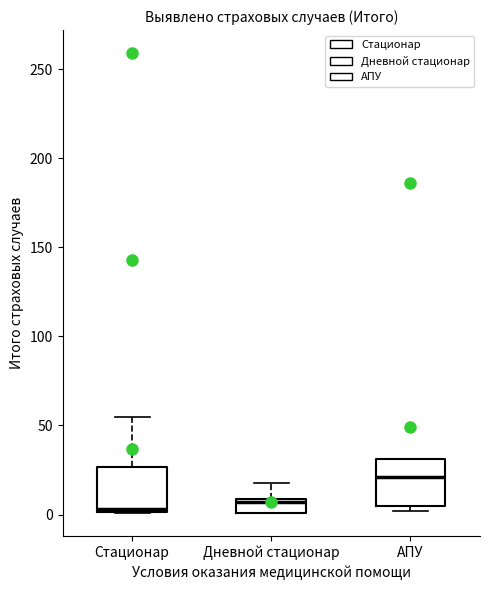

Which box's median line is the highest?

АПУ